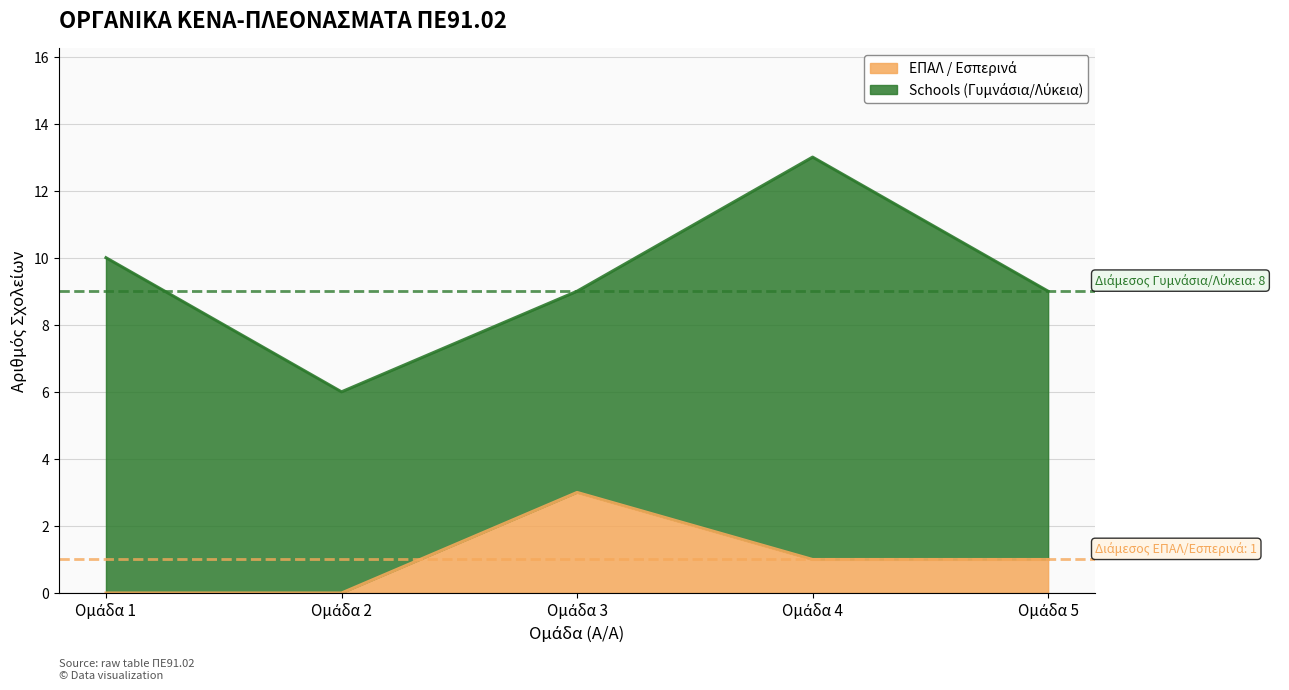

Is it true that ΕΠΑΛ / Εσπερινά equals 1 at 4?

True